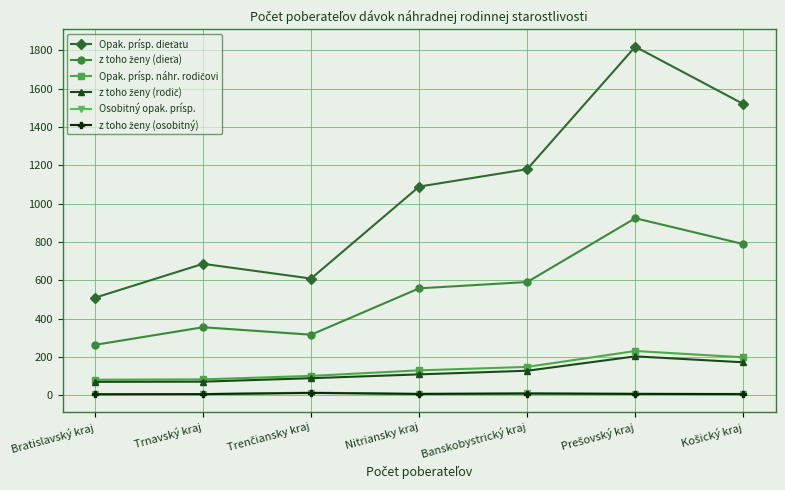

What is the greatest value displayed?

1819